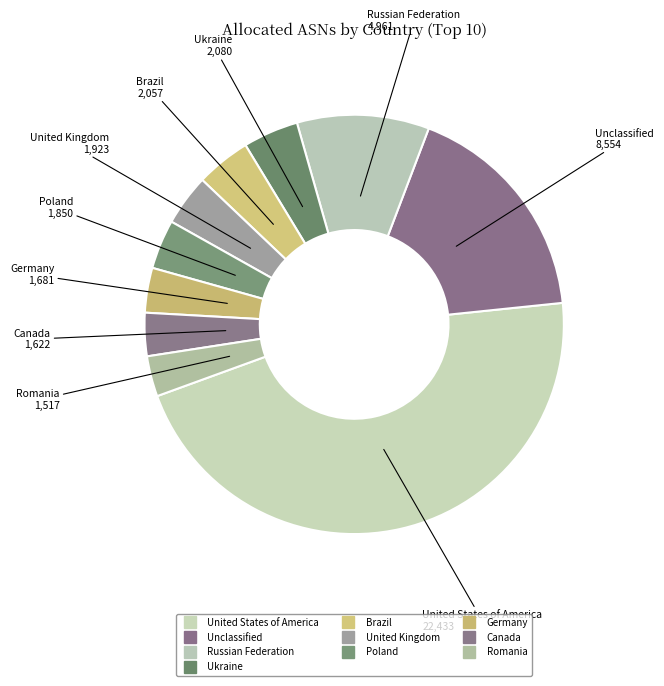

What is the largest slice in the pie chart?

United States of America